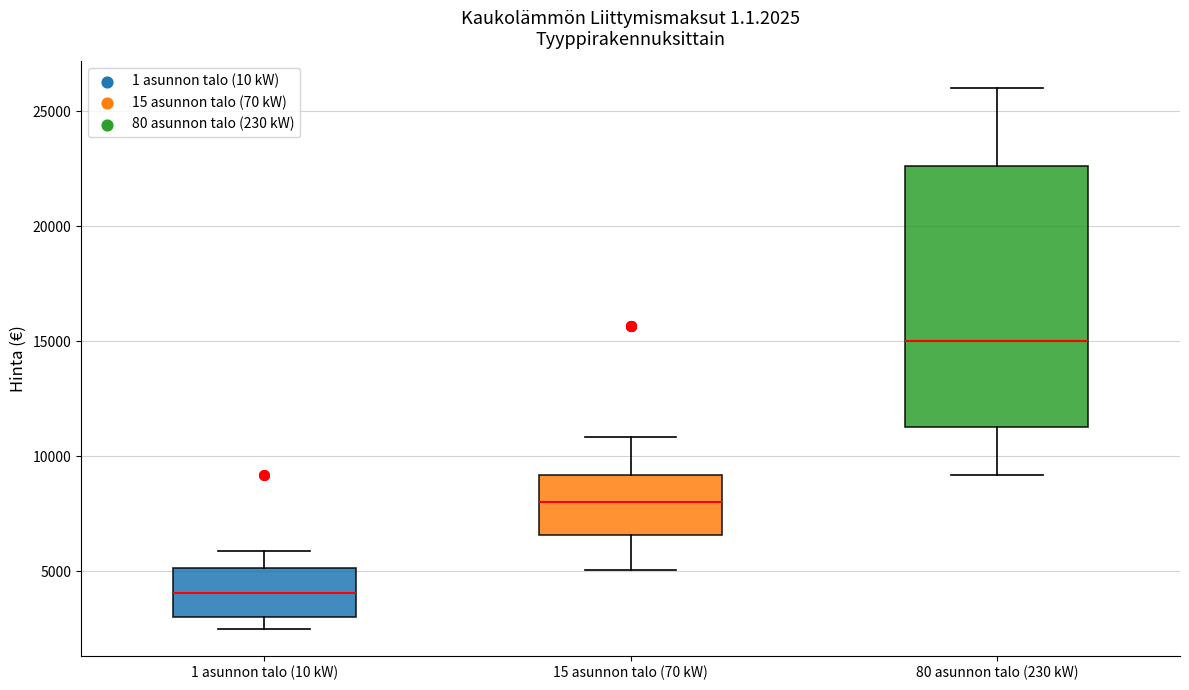

Where does the upper whisker of the box for 15 asunnon talo (70 kW) end on the y-axis? The values are not printed on the chart, so give them approximately, as read against the axis.

11000